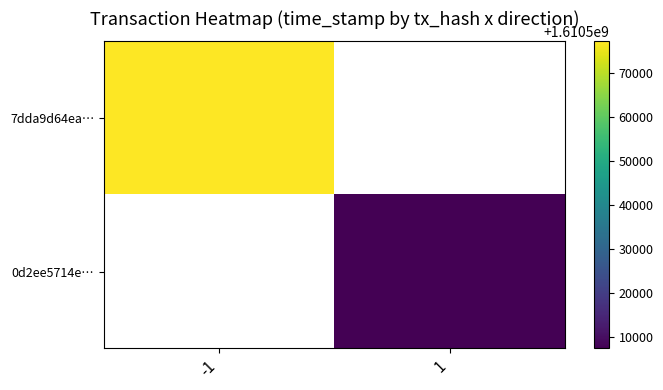

At -1, list the series in order from largest to smallest.

7dda9d64ea…, 0d2ee5714e…